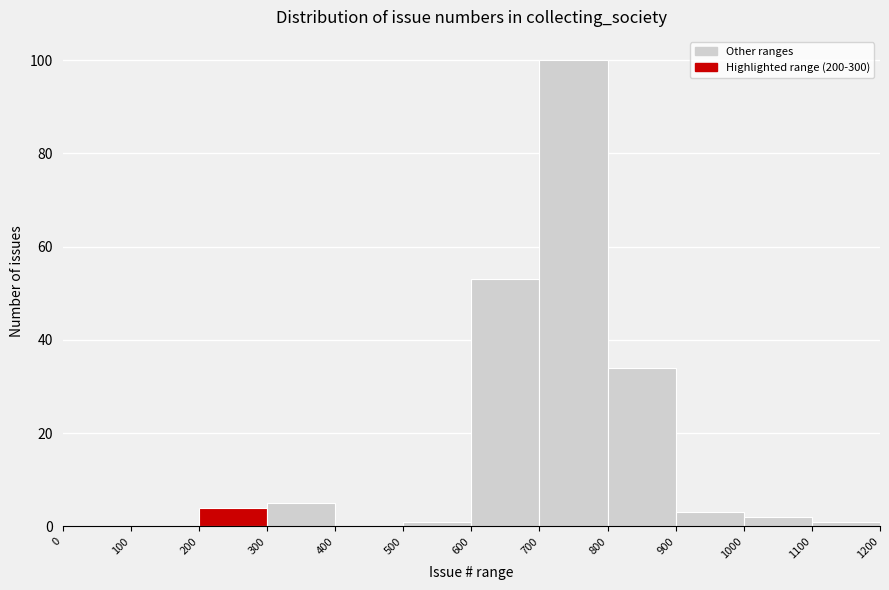

Reading left to right, transcribe this chart: for each bar, give the range it covers on the x-axis and its height. The values are not printed on the chart, so give them approximately, as read against the axis.

0 to 100: 0
100 to 200: 0
200 to 300: 4
300 to 400: 6
400 to 500: 0
500 to 600: under 2
600 to 700: 54
700 to 800: 100
800 to 900: 34
900 to 1000: 4
1000 to 1100: 2
1100 to 1200: under 2